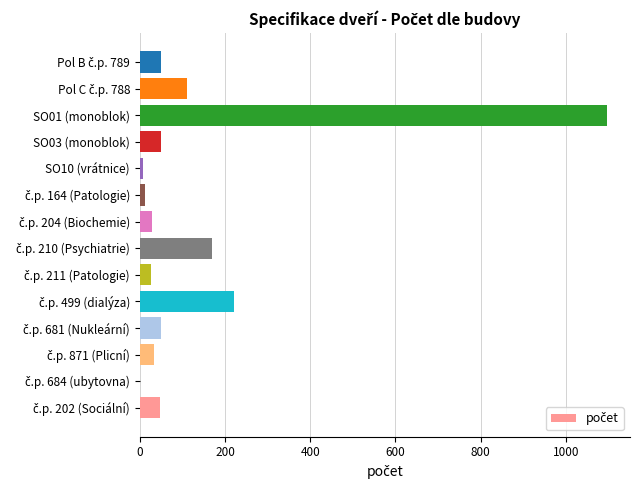

What is the maximum value shown in the chart?

1096